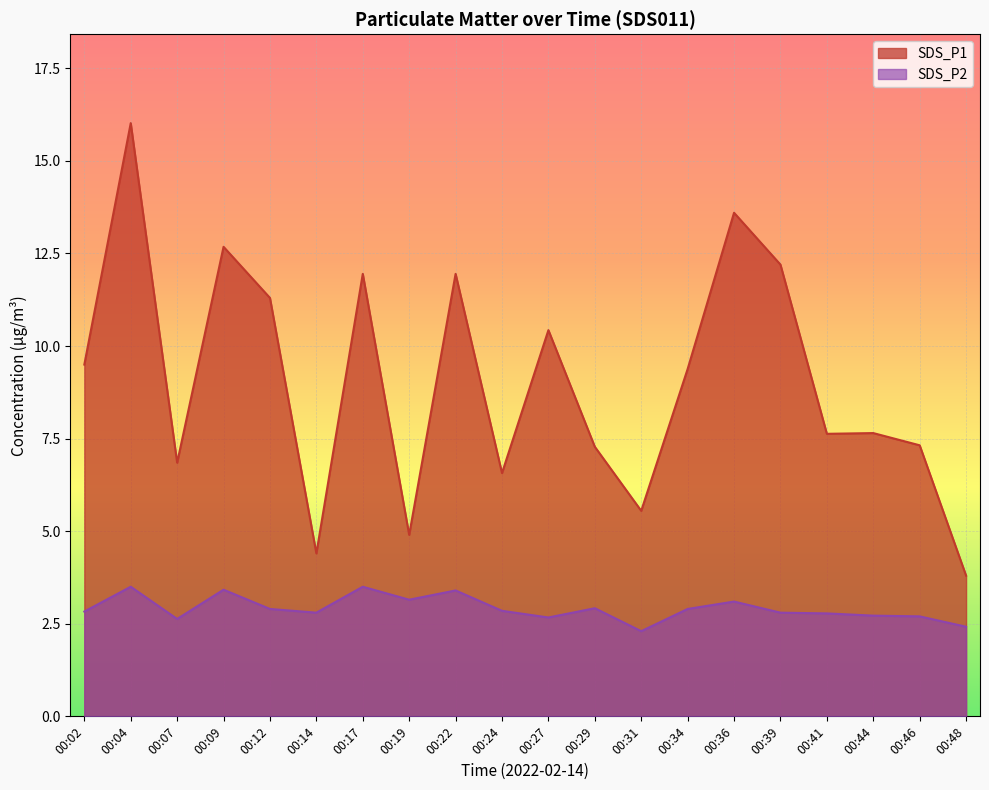

Which series has the largest range (max minus min)?

SDS_P1